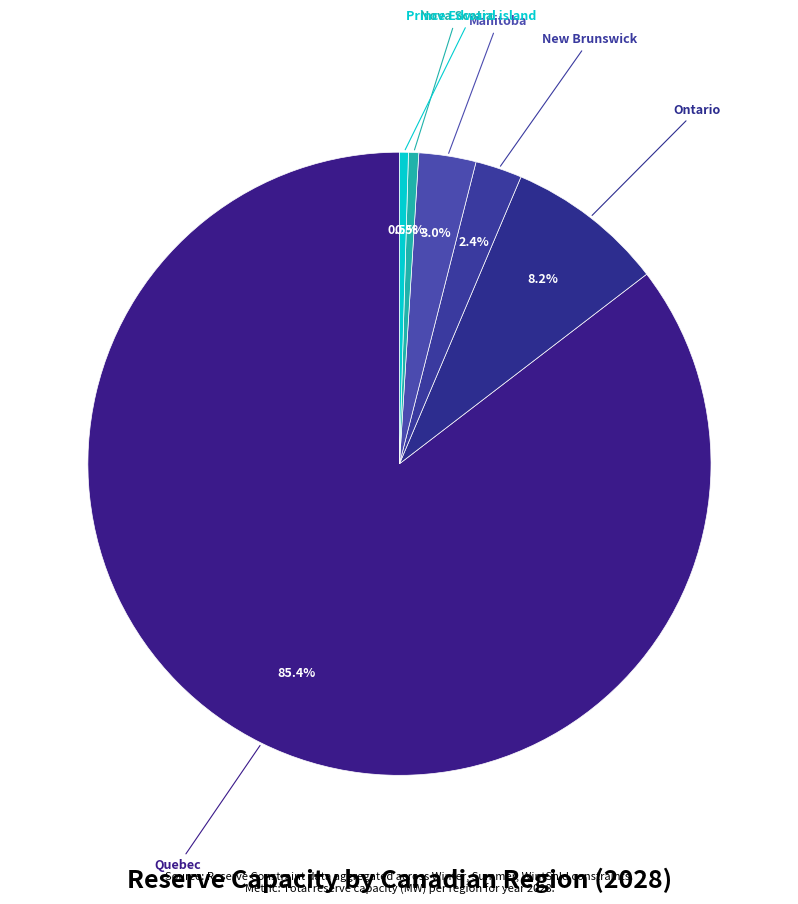

What is the largest slice in the pie chart?

Canada_Quebec